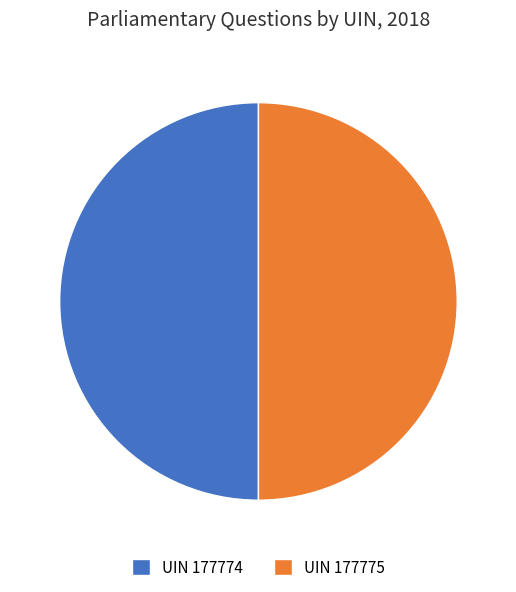

Approximately how many times larger is the value at UIN 177775 compared to UIN 177774?

1.0